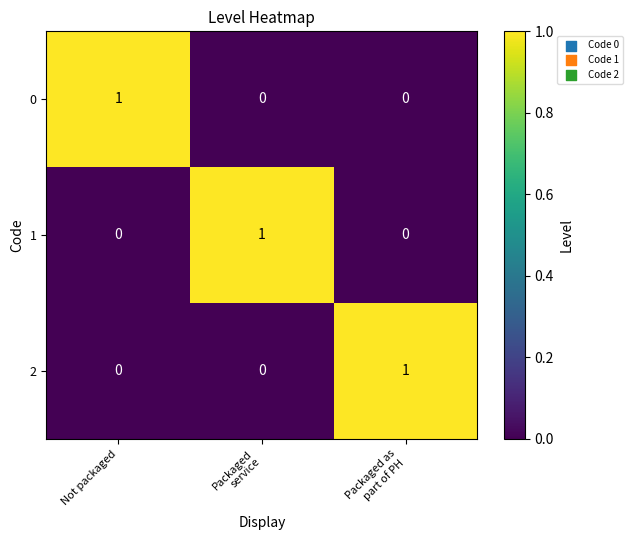

Reading left to right, what are all the values shown in this chart?

0: 1	0	0
1: 0	1	0
2: 0	0	1